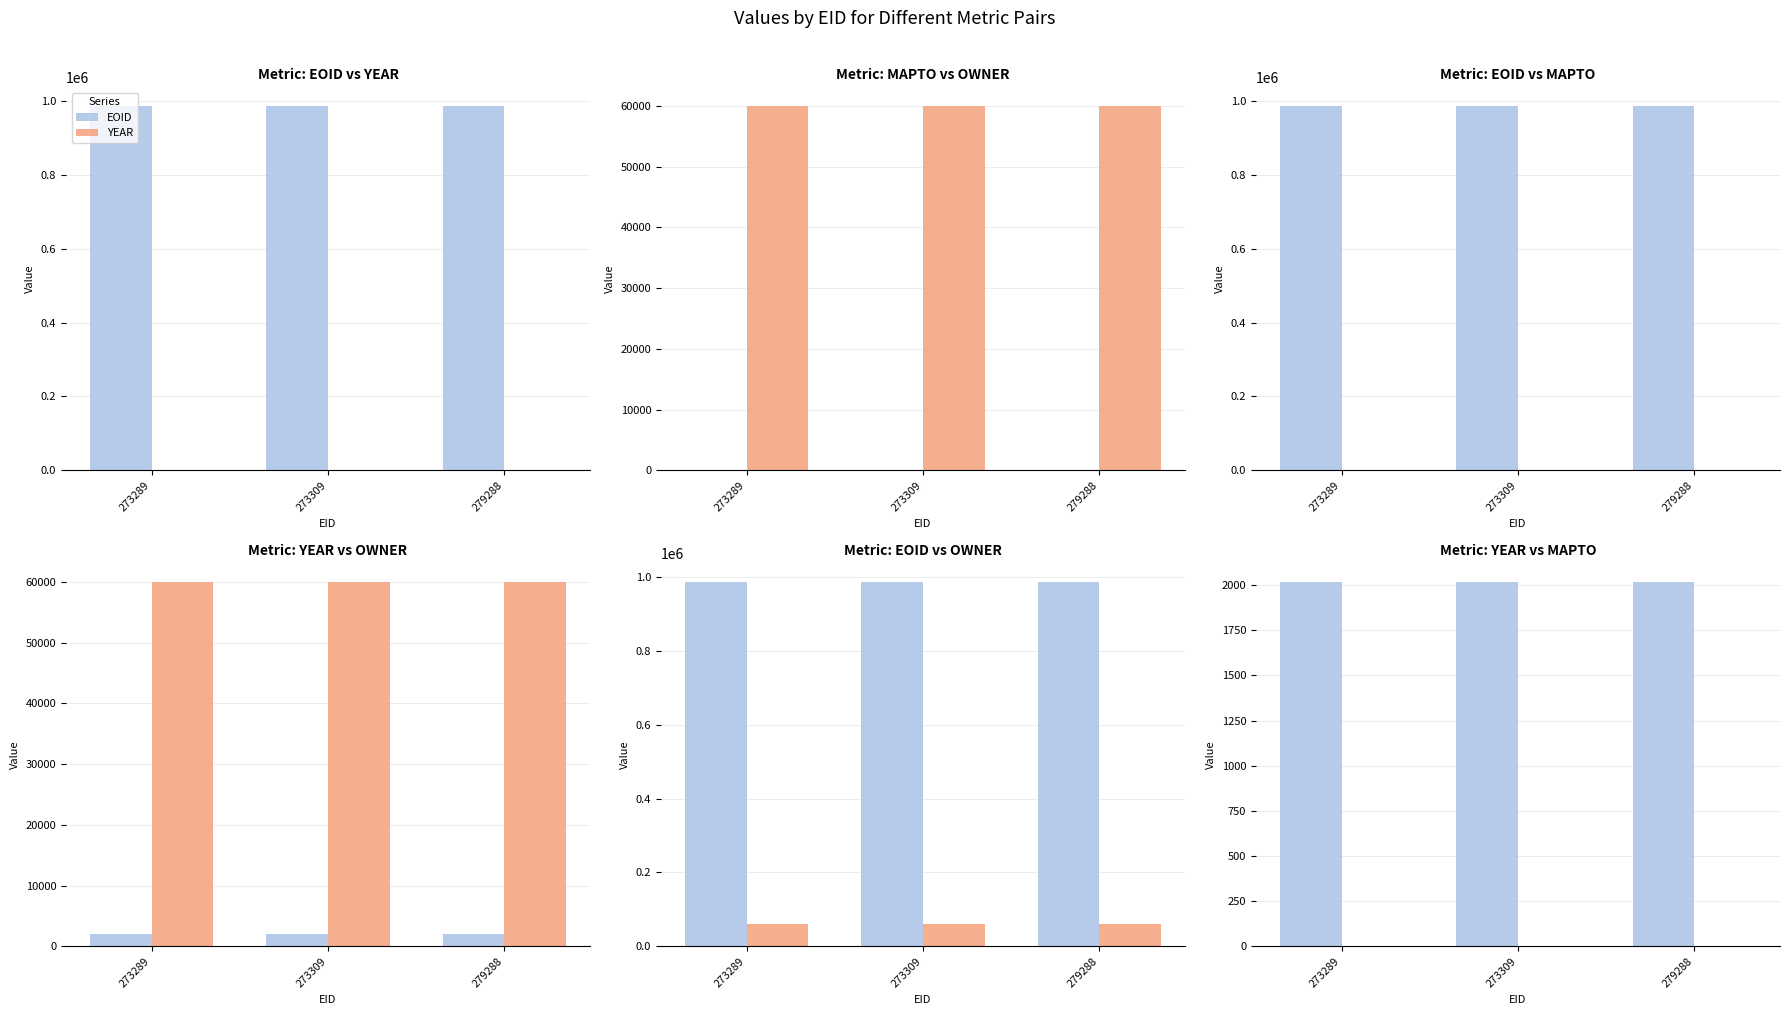

Reading right to left, extract all data points from this chart.

EOID: 987065	987066	987064
YEAR: 2020	2020	2020
MAPTO: 0	0	0
OWNER: 60078	60078	60078